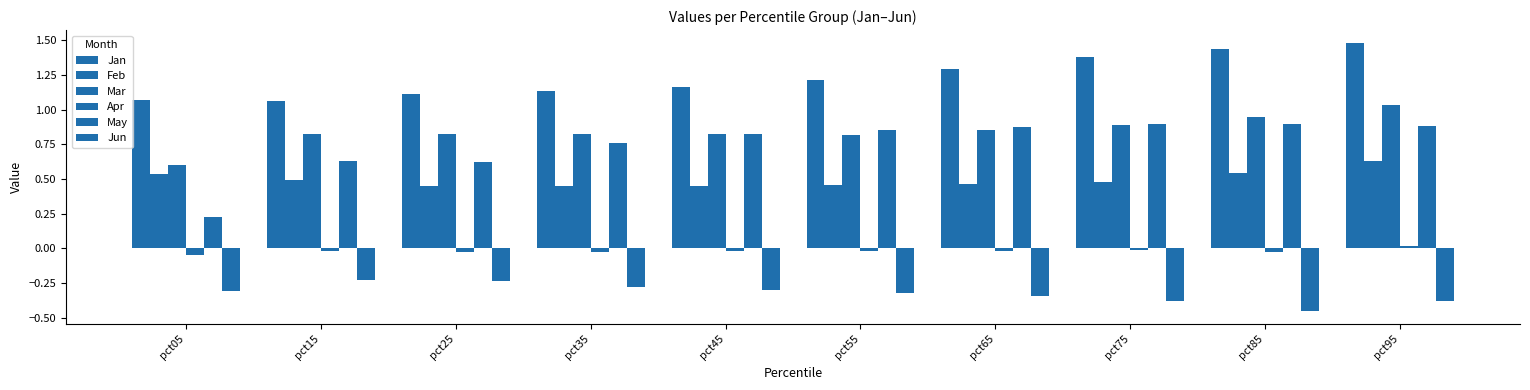

Which label corresponds to the largest value in the chart?

pct95